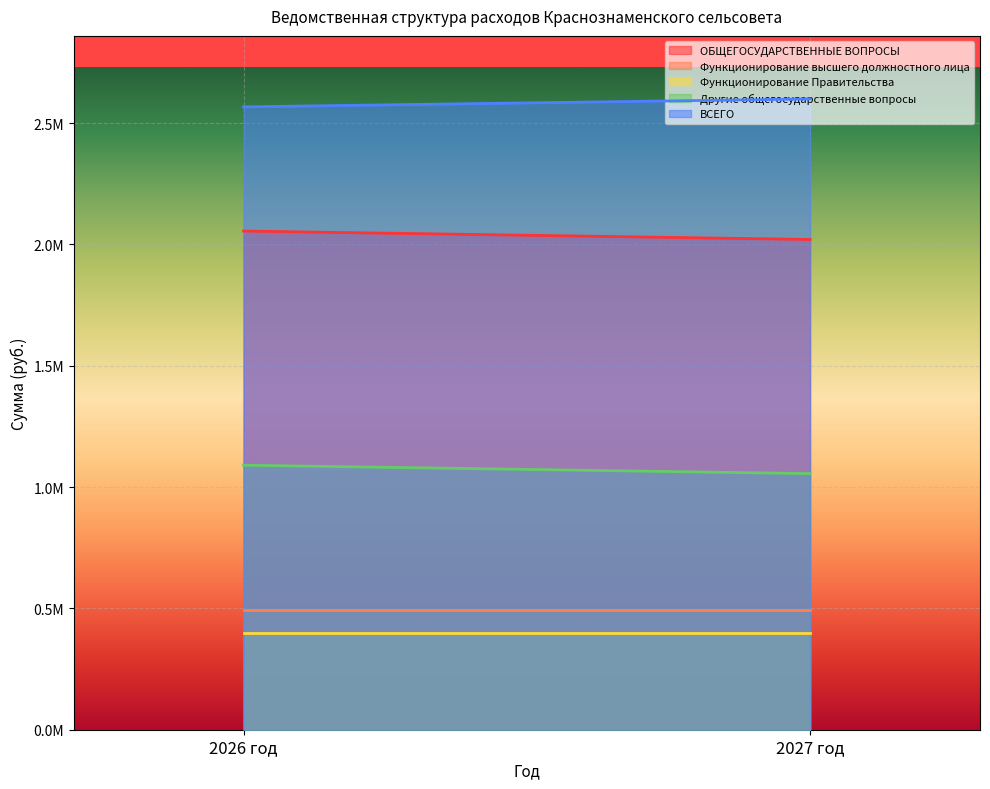

Reading left to right, what are all the values shown in this chart?

ОБЩЕГОСУДАРСТВЕННЫЕ ВОПРОСЫ: 2055162.1	2020492.9
Функционирование высшего должностного лица: 494252.0	494252.0
Функционирование Правительства: 396635.0	396635.0
Другие общегосударственные вопросы: 1090180.1	1055510.9
ВСЕГО: 2566934.0	2599563.0